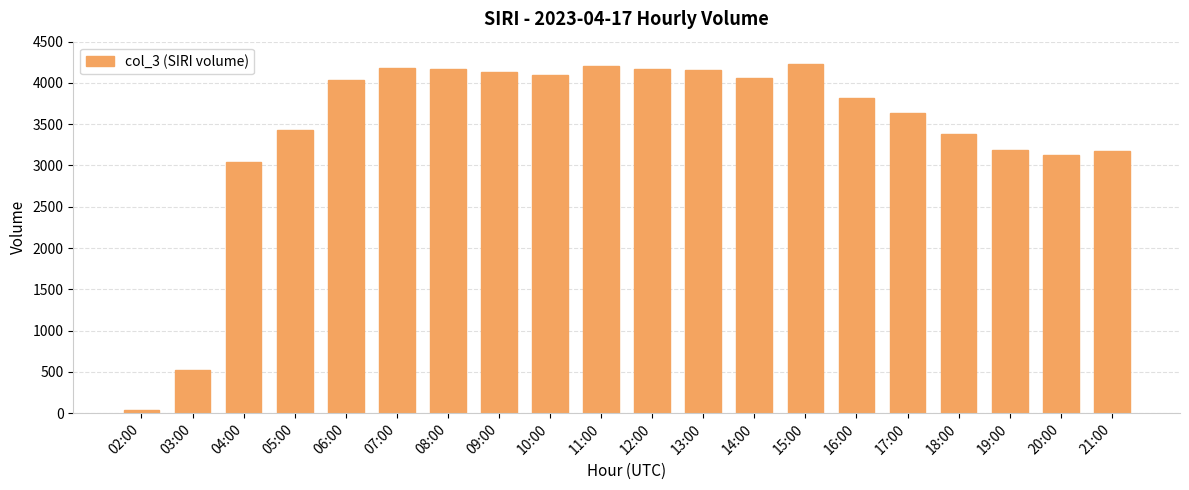

What is the difference between the values at 15:00 and 06:00?

198